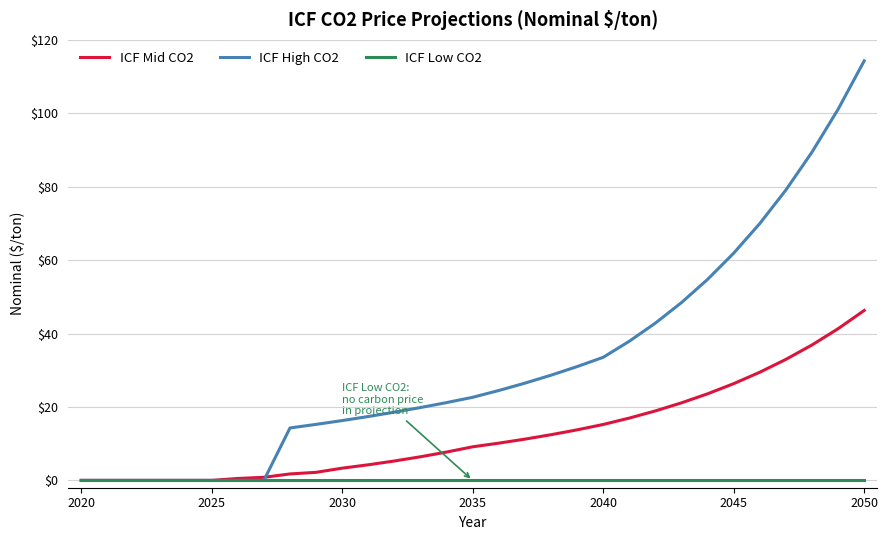

What is the maximum value shown in the chart?

114.3